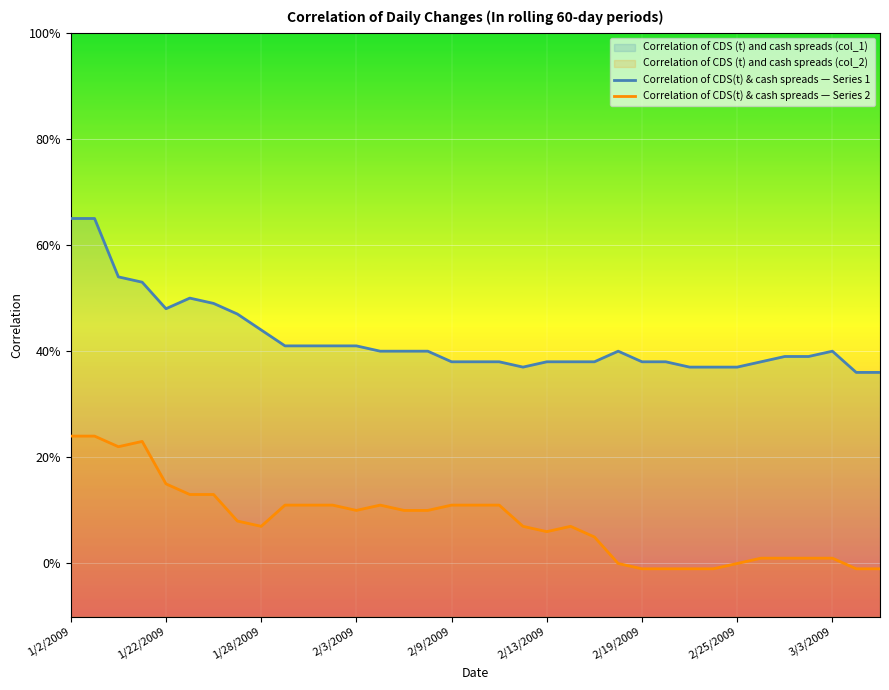

What is the label of the 24th point from the right?

11